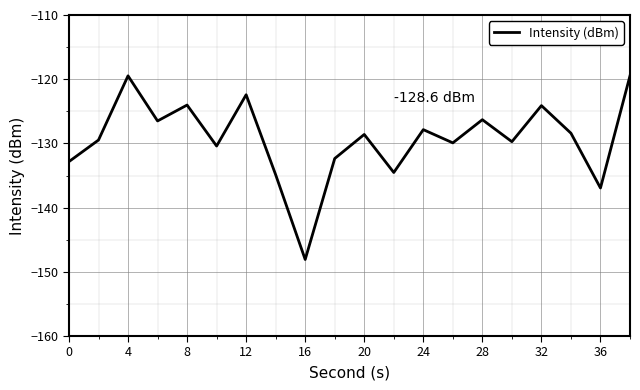

What is the smallest value displayed?

-148.1